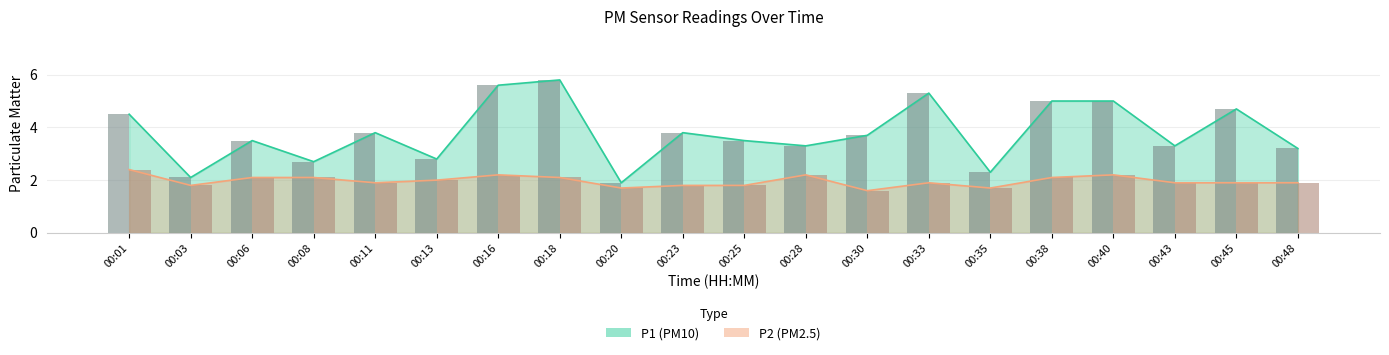

What is the value of the P2 bar at the 12th from the left?

2.2